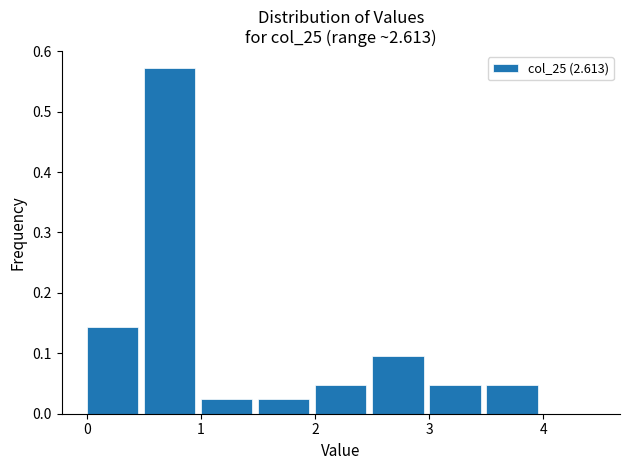

Reading left to right, transcribe this chart: for each bar, give the range it covers on the x-axis and its height. The values are not printed on the chart, so give them approximately, as read against the axis.

0.0 to 0.5: 0.14
0.5 to 1.0: 0.57
1.0 to 1.5: 0.02
1.5 to 2.0: 0.02
2.0 to 2.5: 0.05
2.5 to 3.0: 0.10
3.0 to 3.5: 0.05
3.5 to 4.0: 0.05
4.0 to 4.5: 0